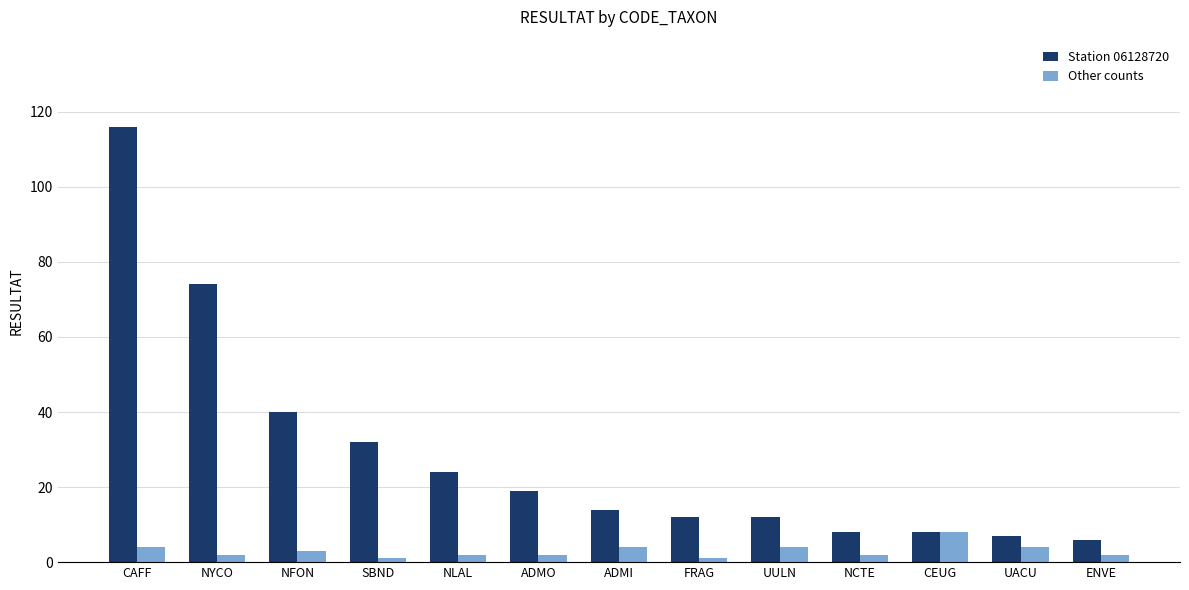

Which series has the largest range (max minus min)?

Station 06128720